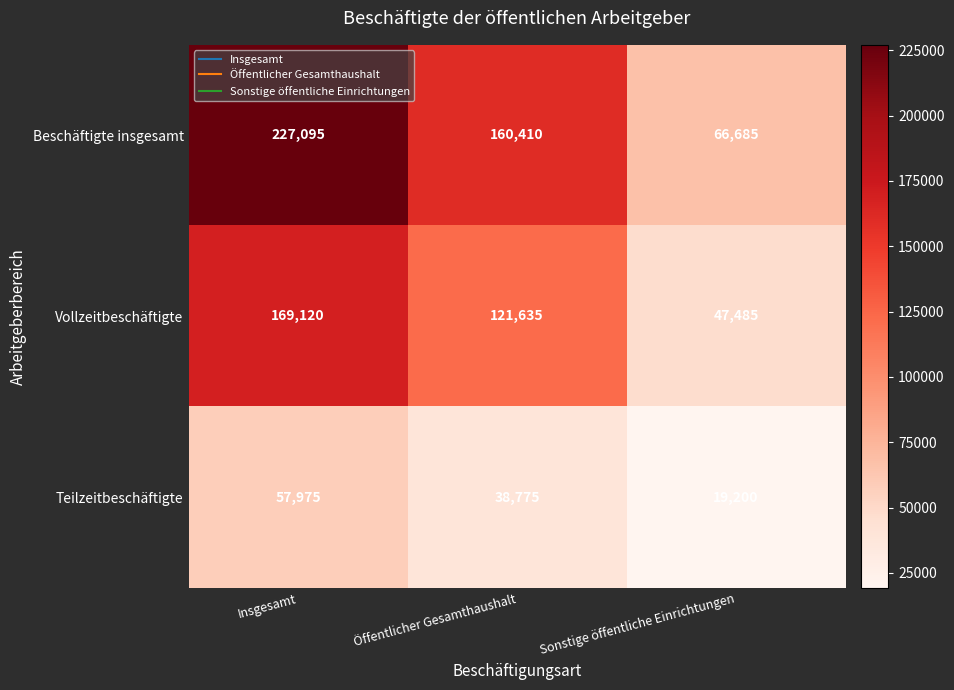

Reading left to right, extract all data points from this chart.

Beschäftigte insgesamt: Insgesamt=227095	Öffentlicher Gesamthaushalt=160410	Sonstige öffentliche Einrichtungen=66685
Vollzeitbeschäftigte: Insgesamt=169120	Öffentlicher Gesamthaushalt=121635	Sonstige öffentliche Einrichtungen=47485
Teilzeitbeschäftigte: Insgesamt=57975	Öffentlicher Gesamthaushalt=38775	Sonstige öffentliche Einrichtungen=19200